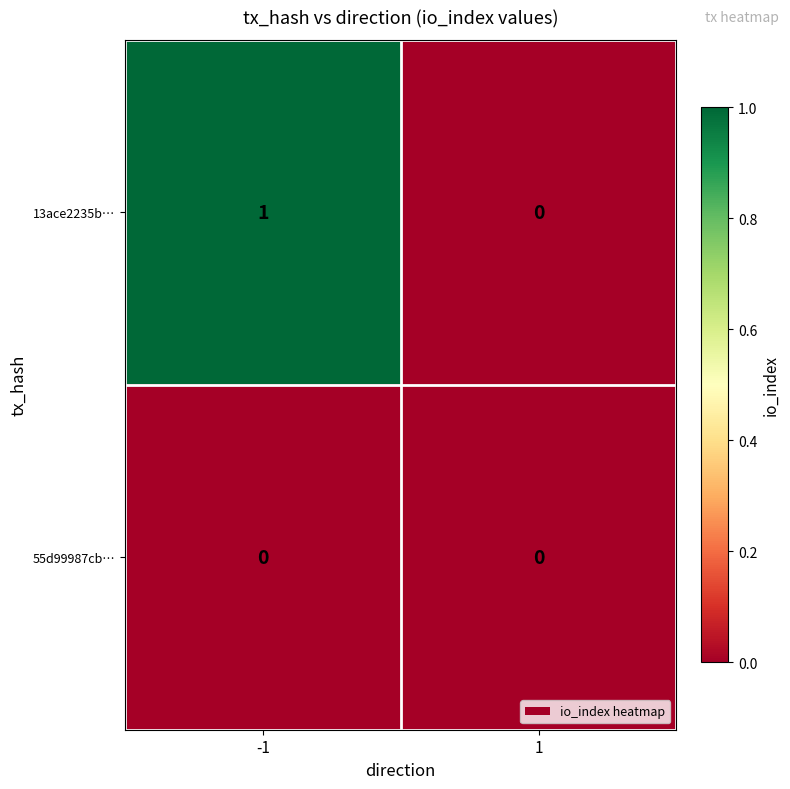

Which series has the largest total across all categories?

13ace2235b…